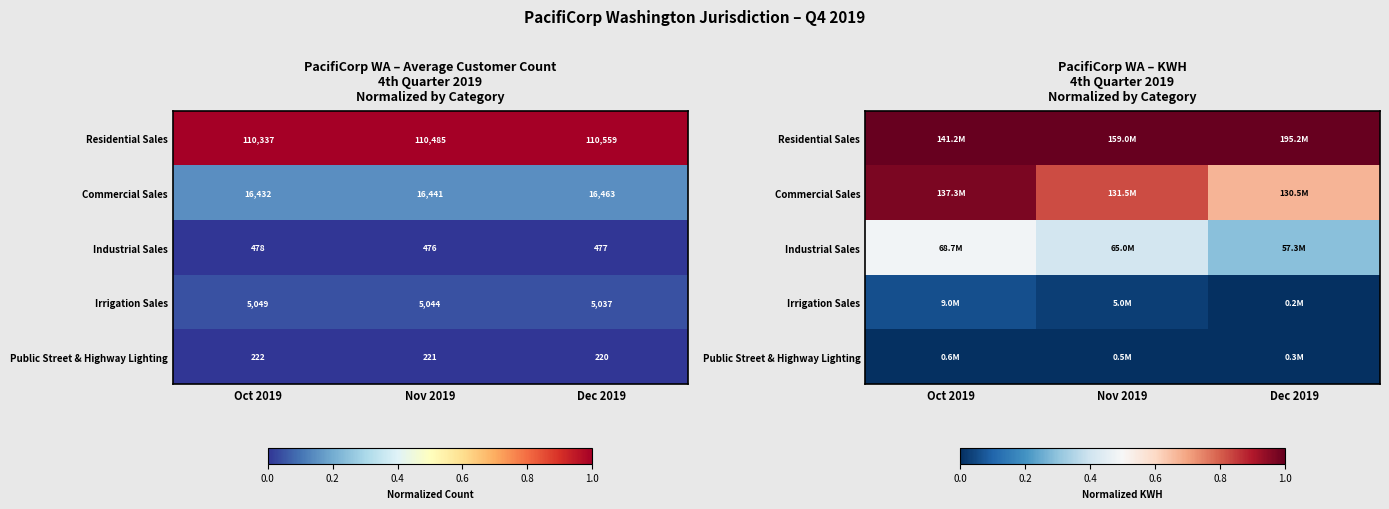

Where is Industrial Sales nearest to the value 0?

Dec 2019